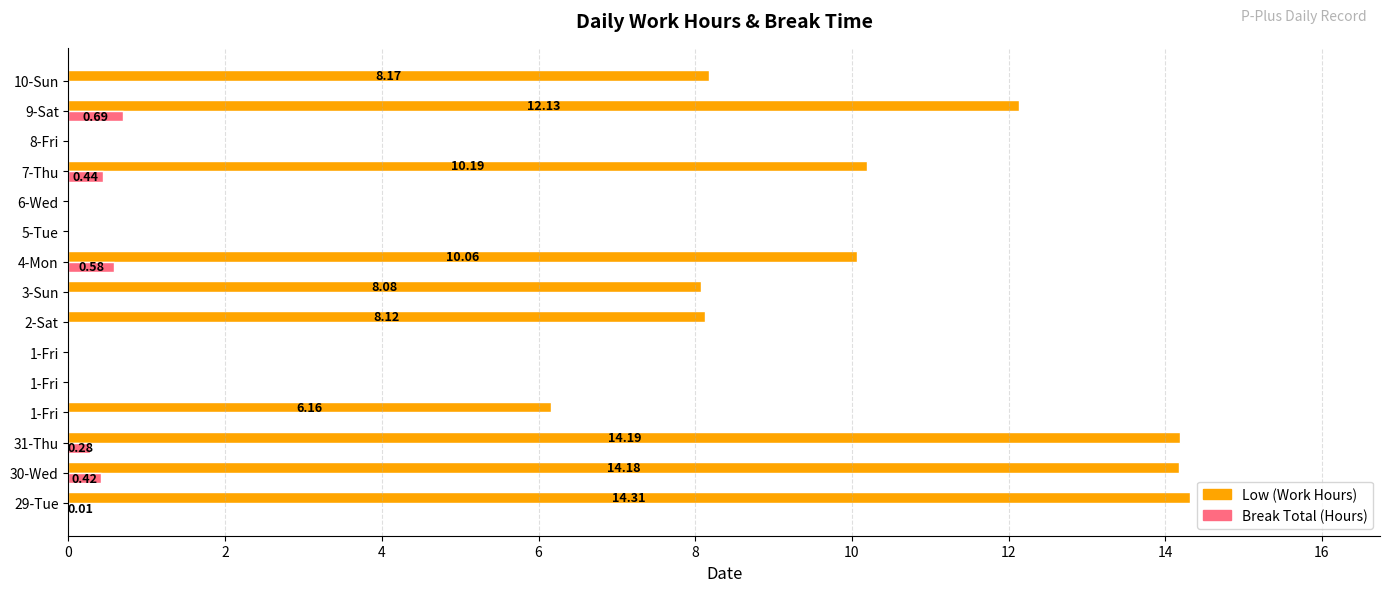

At how many categories does at least one series exceed 10?

6